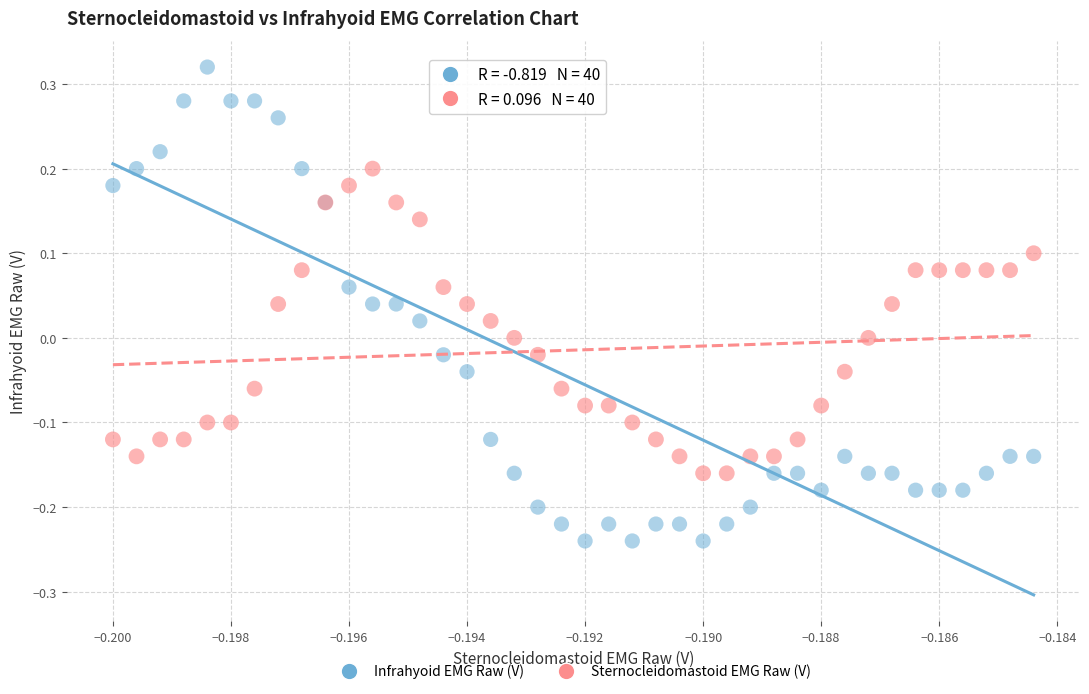

Which series has the widest spread of Y values?

Infrahyoid EMG Raw (V)